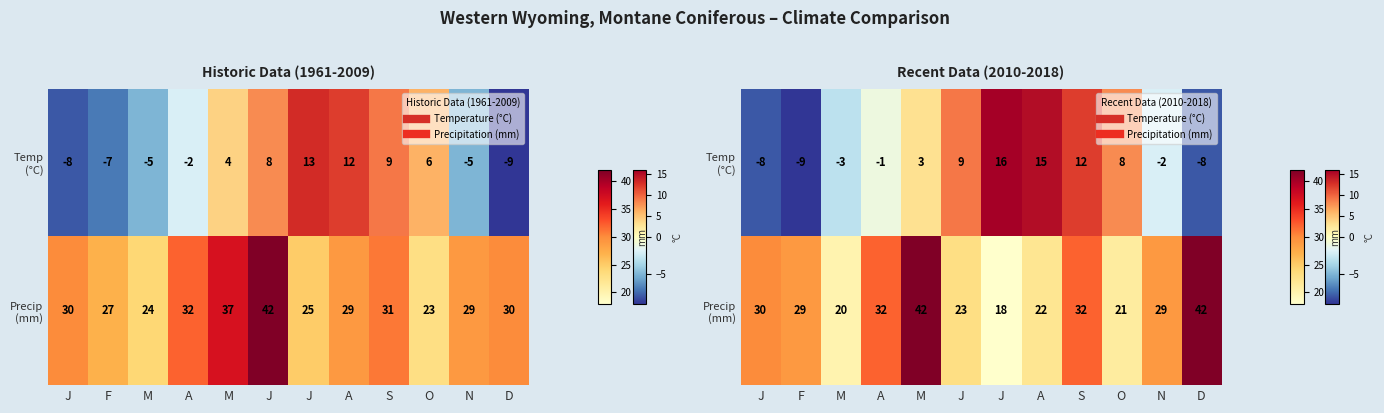

Between J and M, which is larger?

M